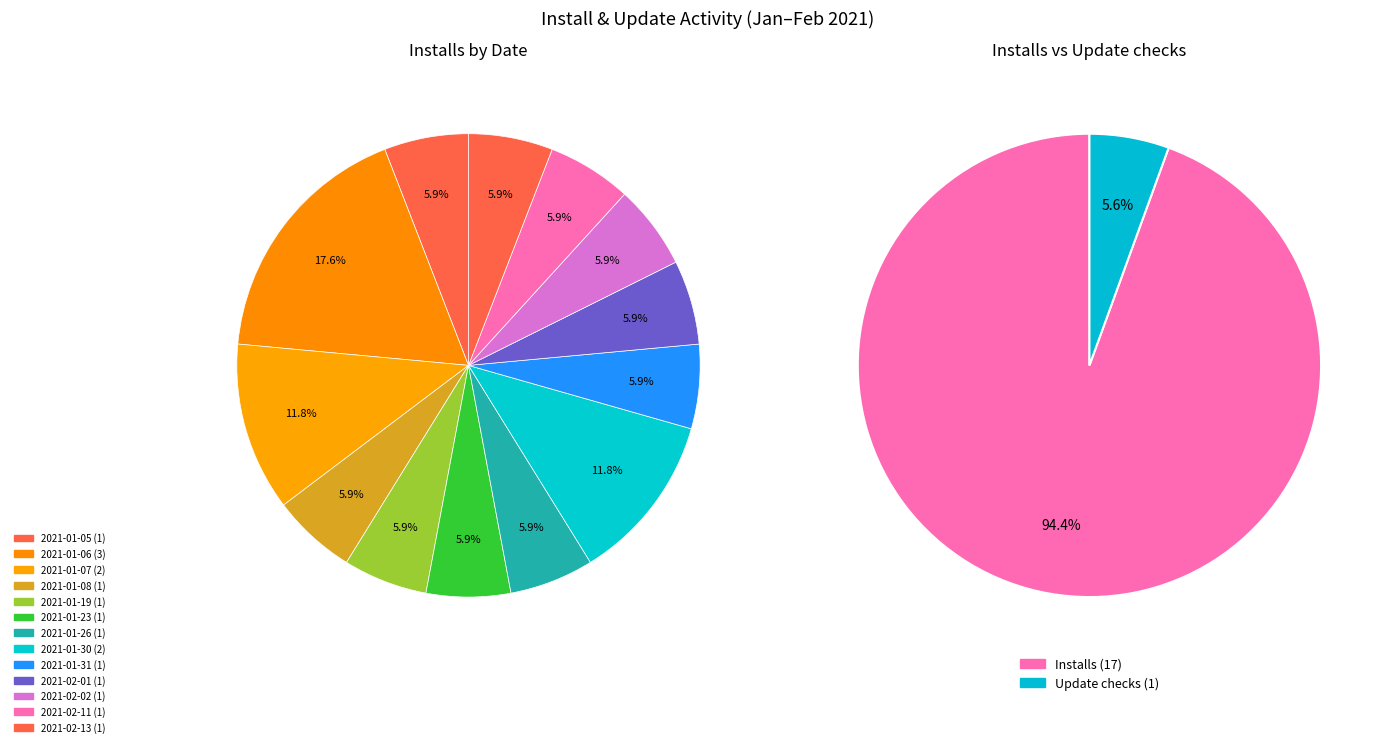

Rank the series by their average value, from lowest to highest.

Update checks, Installs